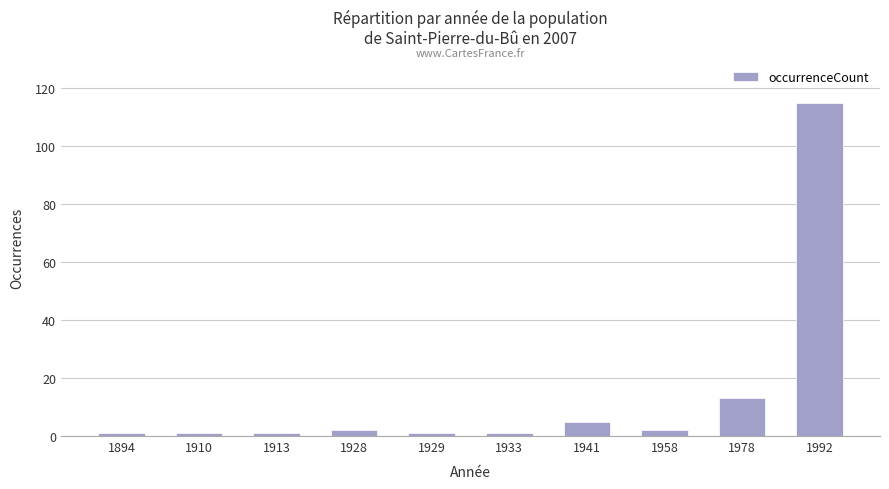

What is the sum of the values at 1913 and 1992?

116